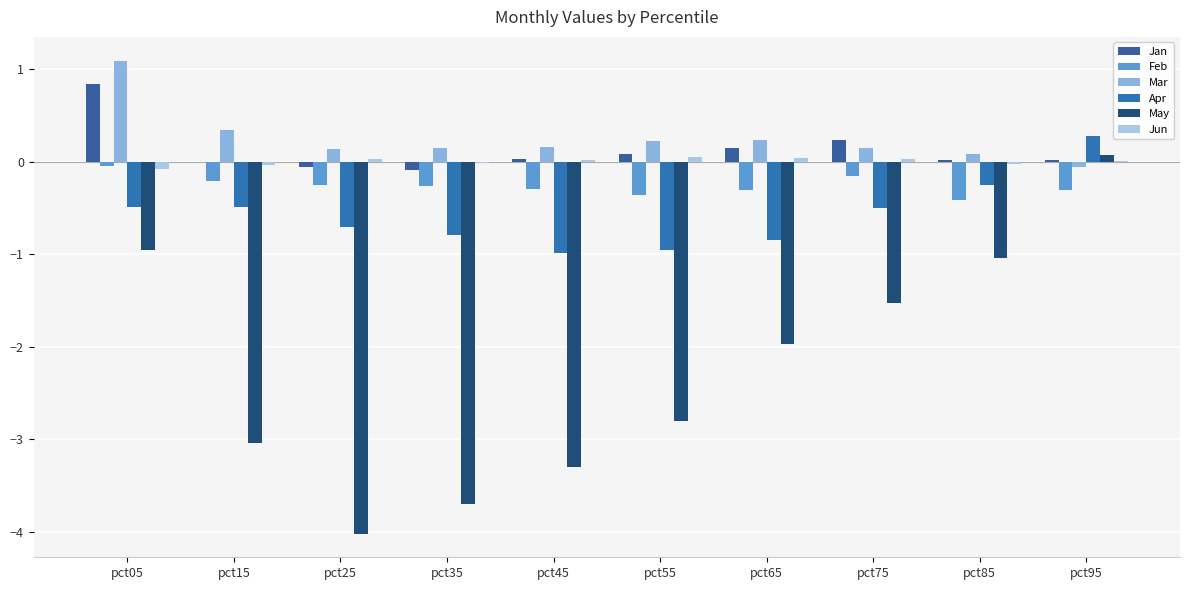

At which label is Feb closest to 0?

pct05